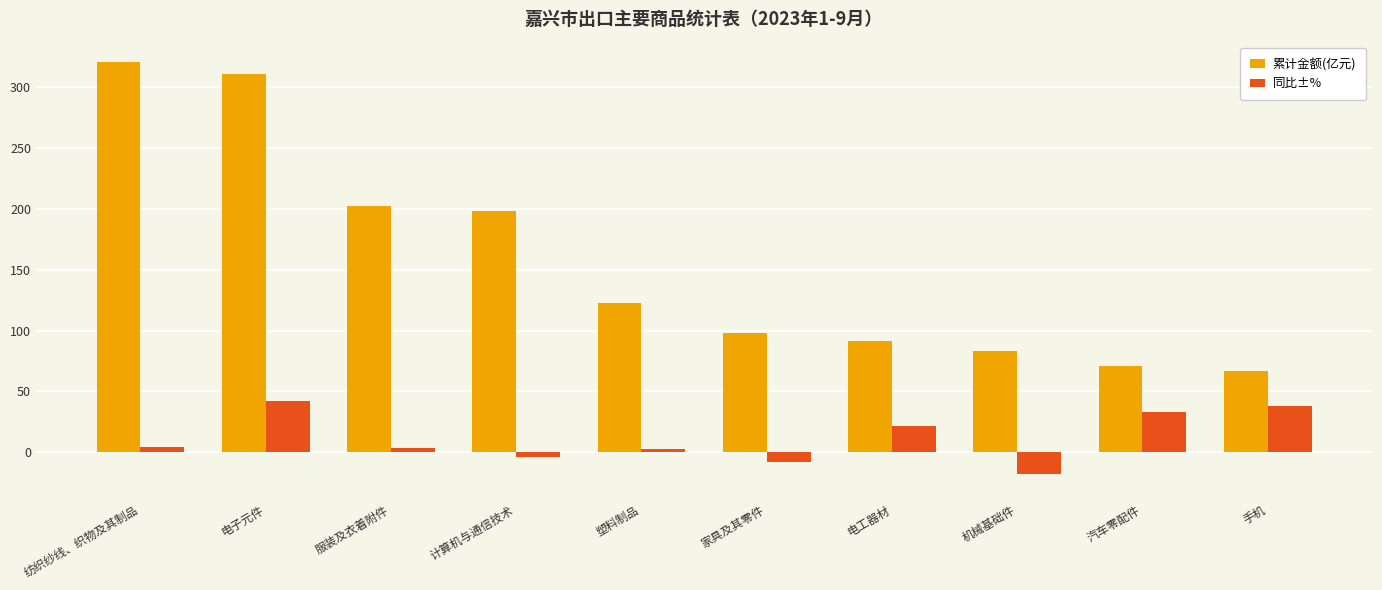

What is the sum of the 累计金额(亿元) values at 机械基础件 and 电工器材?

174.8